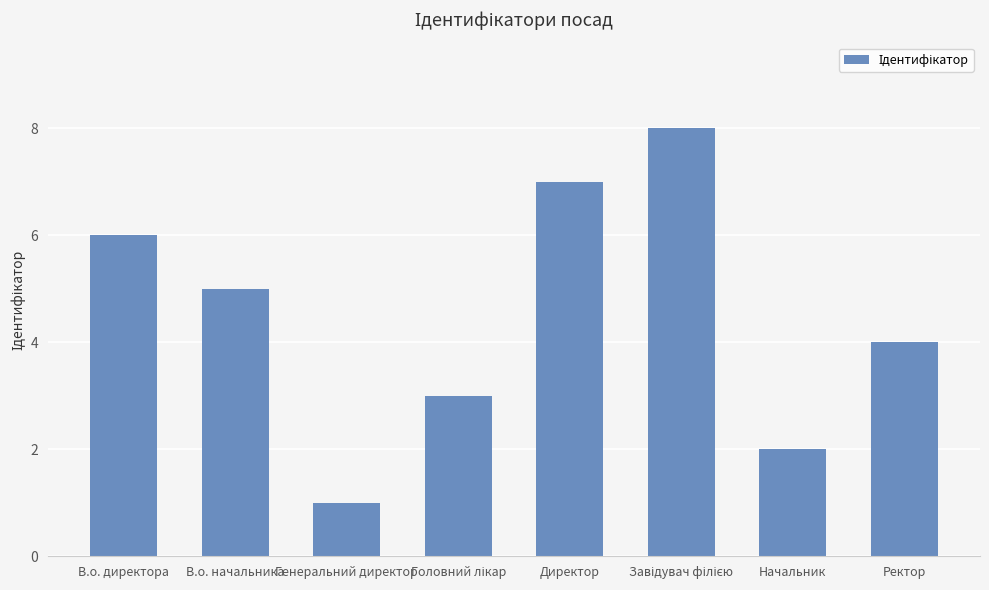

What is the label of the 1st bar from the left?

В.о. директора